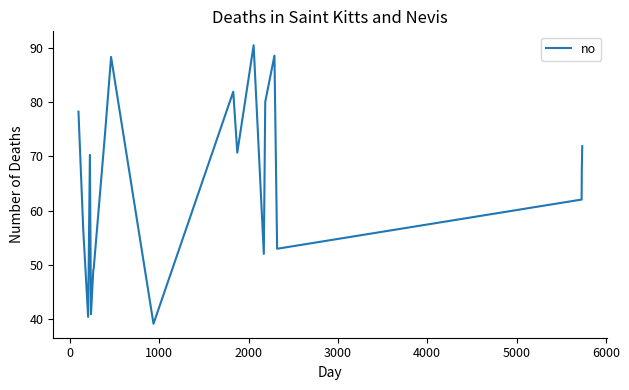

What is the smallest value displayed?

39.1